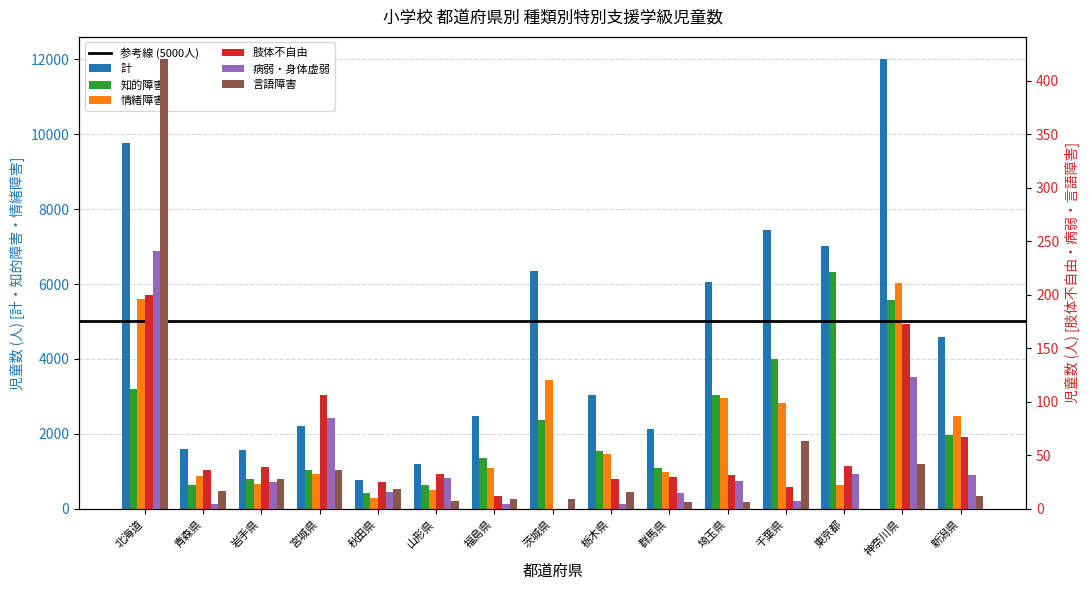

Which label corresponds to the smallest value in the chart?

茨城県